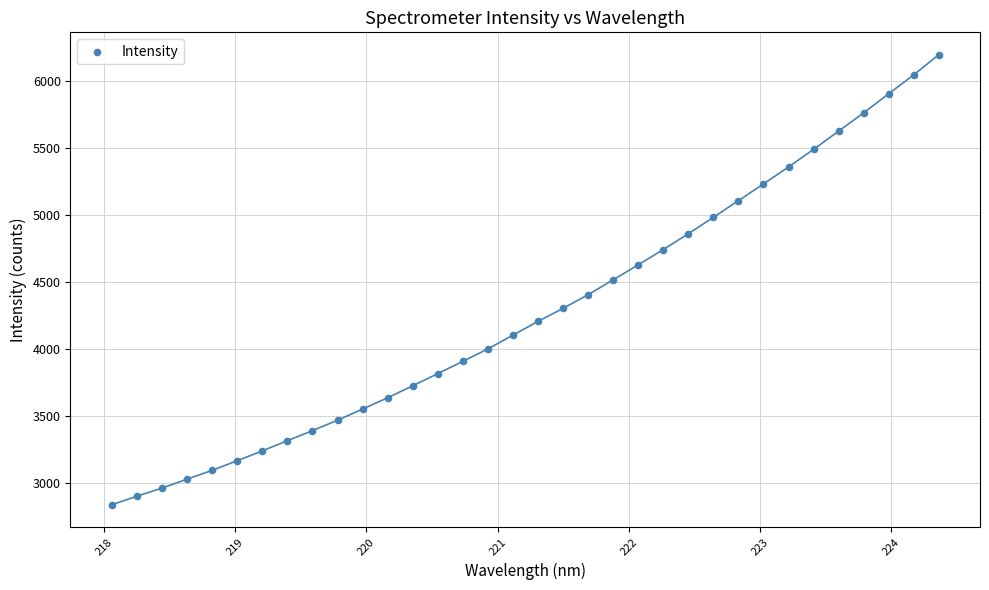

What is the range of X values (max minus min)?

6.3